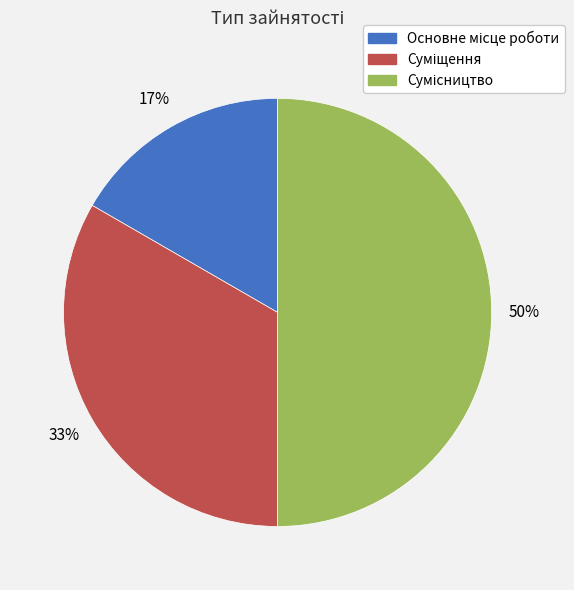

To the nearest percent, what is the difference between the largest and smallest slice percentages?

33%